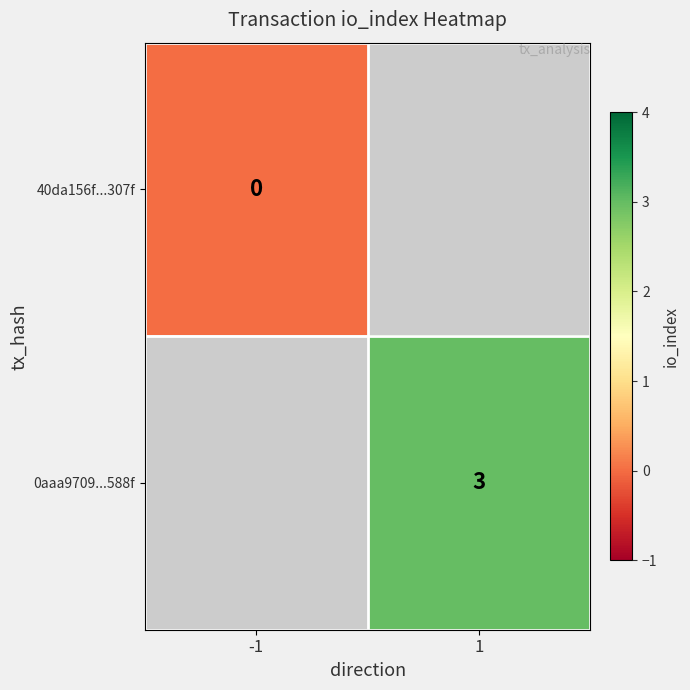

Is it true that 0aaa9709...588f equals 3 at 1?

True